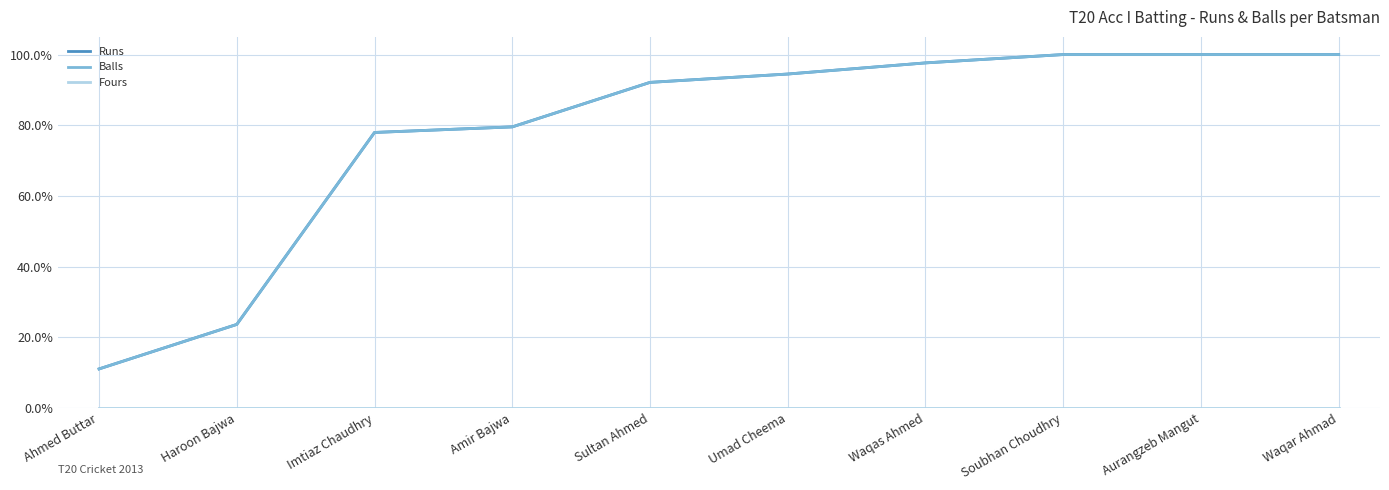

Does the chart display data point markers on the line(s)?

No